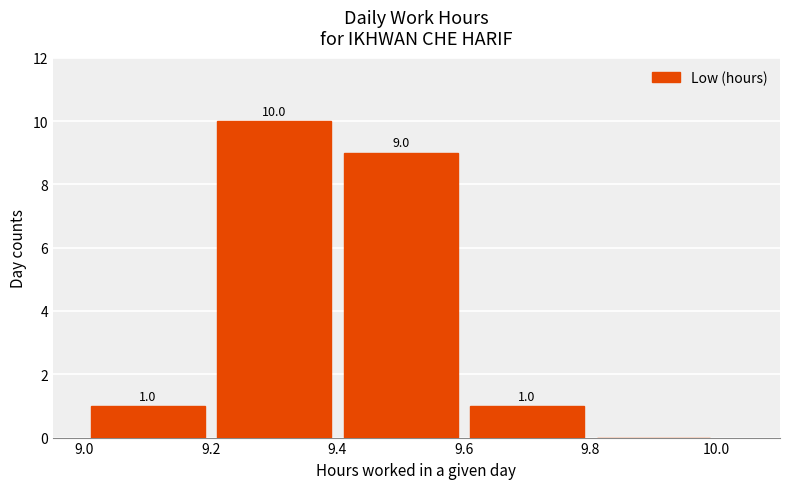

How many distinct data groups are displayed?

1